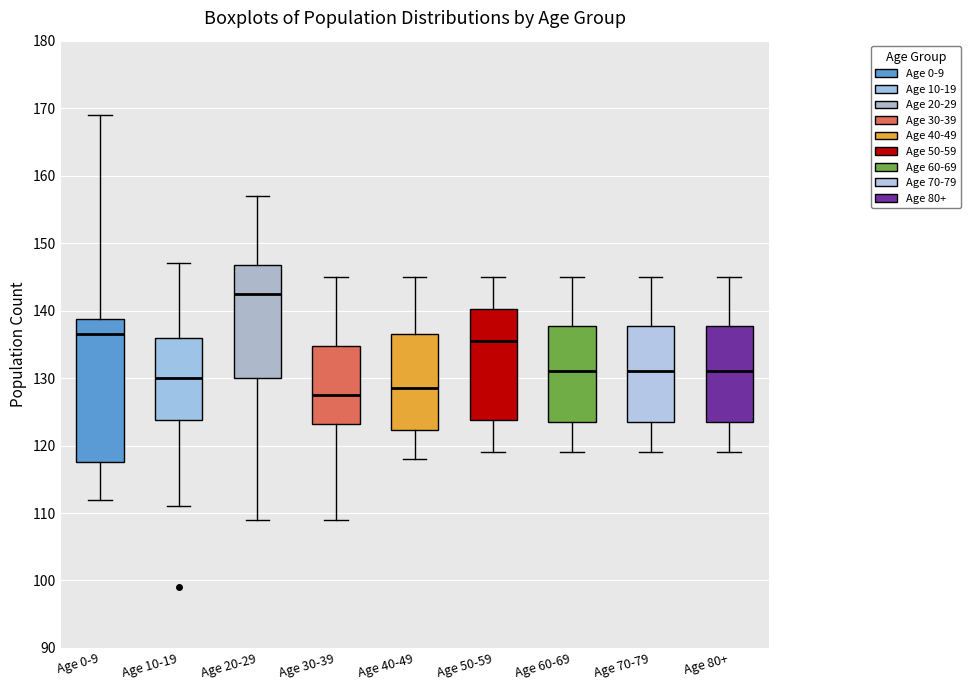

Reading left to right, read every box against the y-axis: the position of its median line, the range the box covers, and the ends of its whiskers. The values are not printed on the chart, so give them approximately, as read against the axis.

Age 0-9: median 137, box 118 to 139, whiskers 112 to 169
Age 10-19: median 130, box 124 to 136, whiskers 111 to 147
Age 20-29: median 143, box 130 to 147, whiskers 109 to 157
Age 30-39: median 128, box 123 to 135, whiskers 109 to 145
Age 40-49: median 129, box 122 to 137, whiskers 118 to 145
Age 50-59: median 136, box 124 to 140, whiskers 119 to 145
Age 60-69: median 131, box 124 to 138, whiskers 119 to 145
Age 70-79: median 131, box 124 to 138, whiskers 119 to 145
Age 80+: median 131, box 124 to 138, whiskers 119 to 145